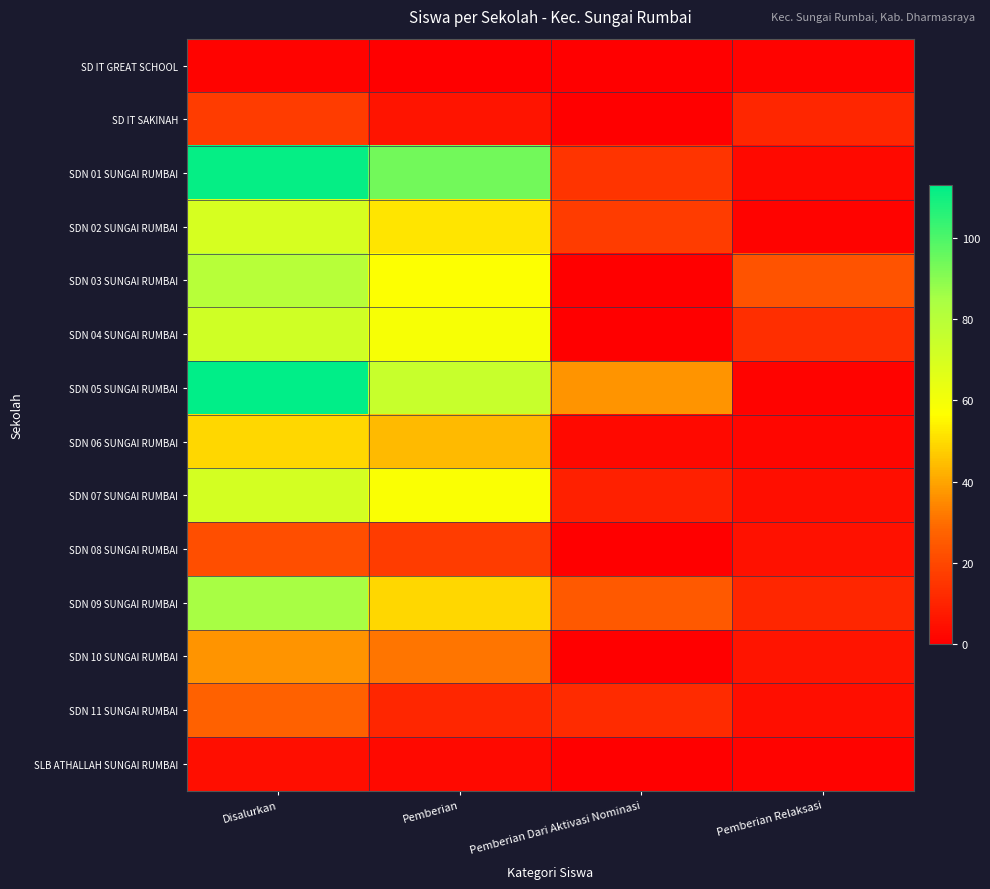

Which series has the widest spread of values?

SDN 05 SUNGAI RUMBAI